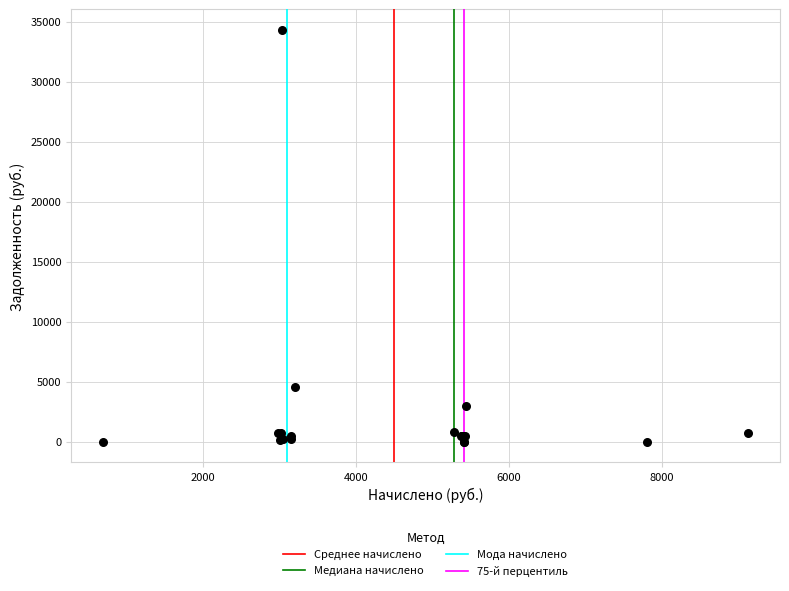

What Y value in the scatter plot is closest to 17158?

4583.1